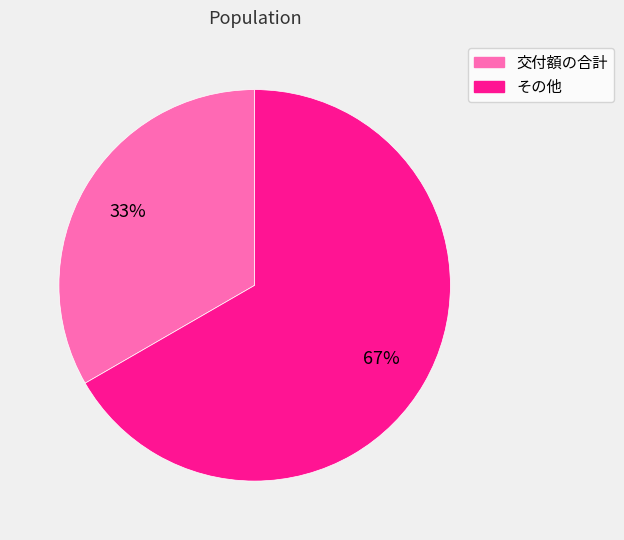

To the nearest percent, what portion does 交付額の合計 represent?

33%